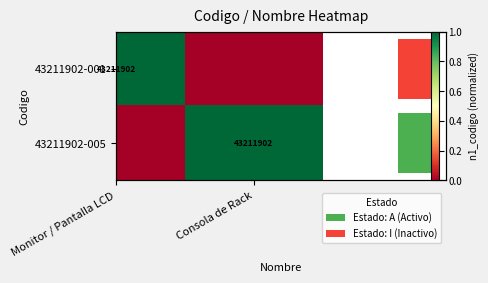

What value does the 43211902-001 series have at Monitor / Pantalla LCD?

1